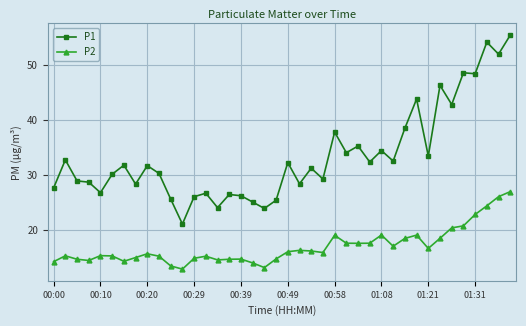

Rank the series by their maximum value, from highest to lowest.

P1, P2